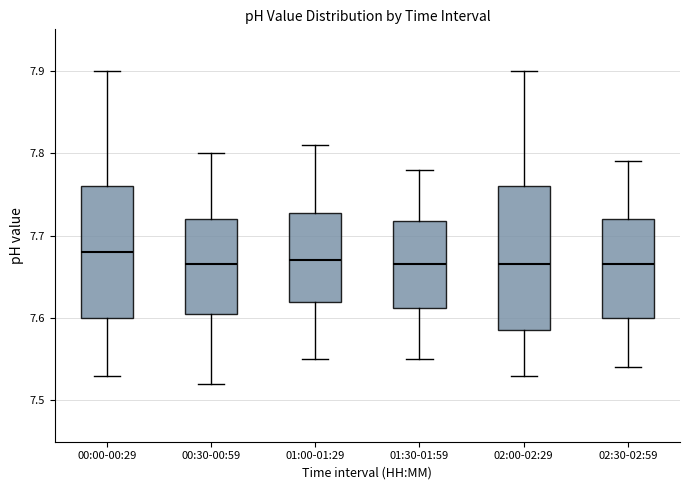

Where does the upper whisker of the box for 00:00-00:29 end on the y-axis? The values are not printed on the chart, so give them approximately, as read against the axis.

7.90